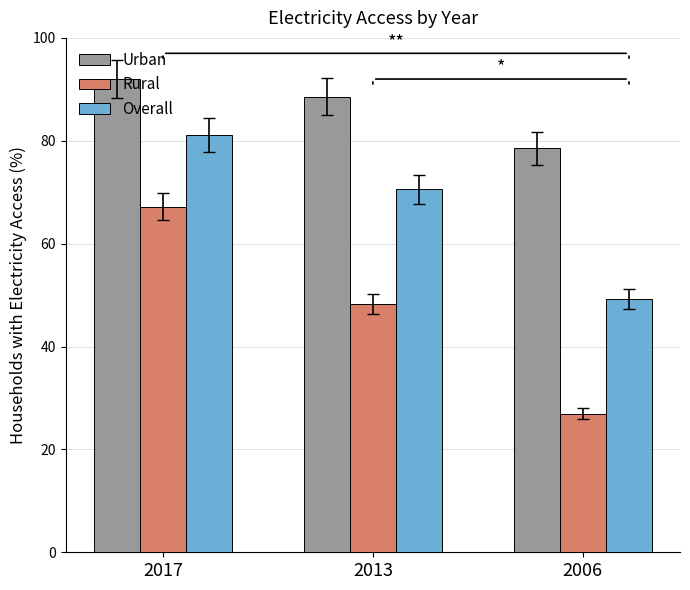

Where does the Rural series first go above 48?

2017